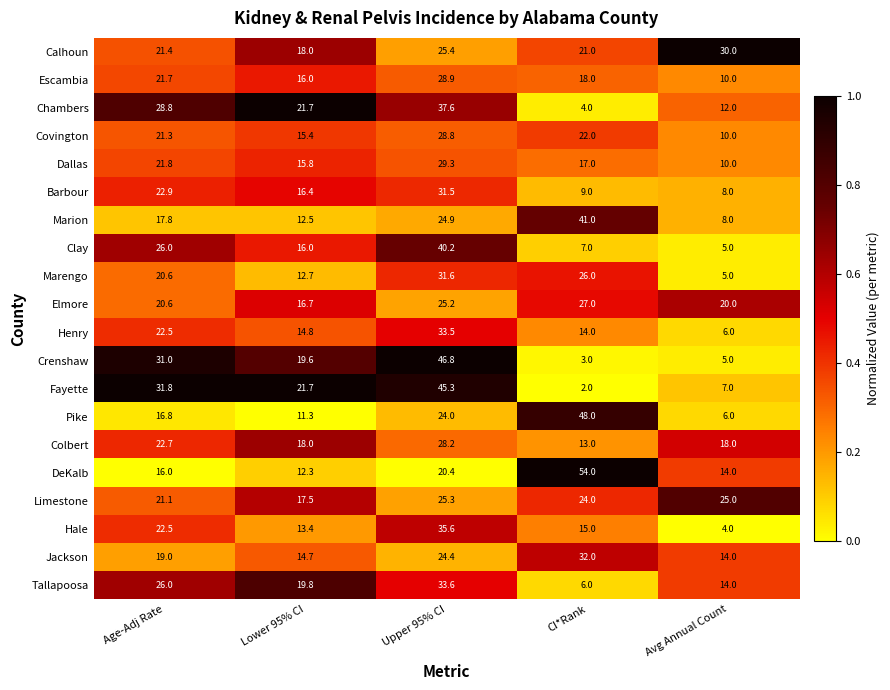

List the labels in order of Barbour value, largest first.

Upper 95% CI, Age-Adj Rate, Lower 95% CI, CI*Rank, Avg Annual Count